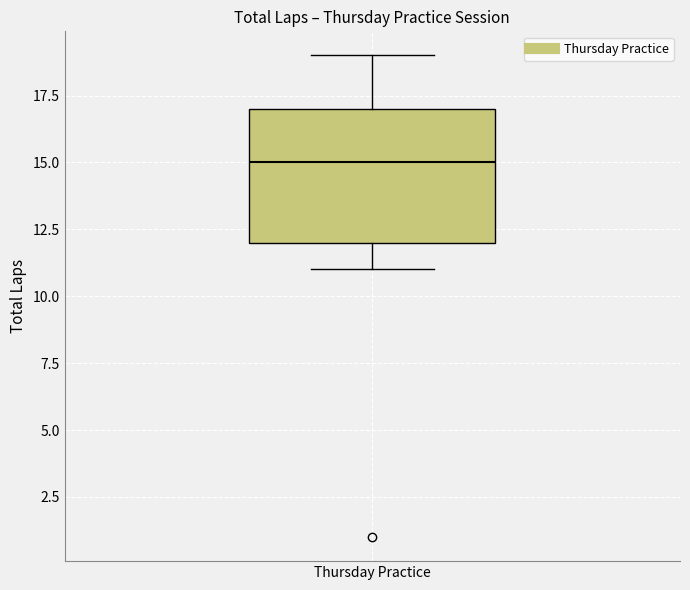

Transcribe this box plot: give where the median line is, the range the box spans, and where the two whiskers end, as read against the y-axis. The values are not printed on the chart, so give them approximately, as read against the axis.

median 15, box 12 to 17, whiskers 11 to 19